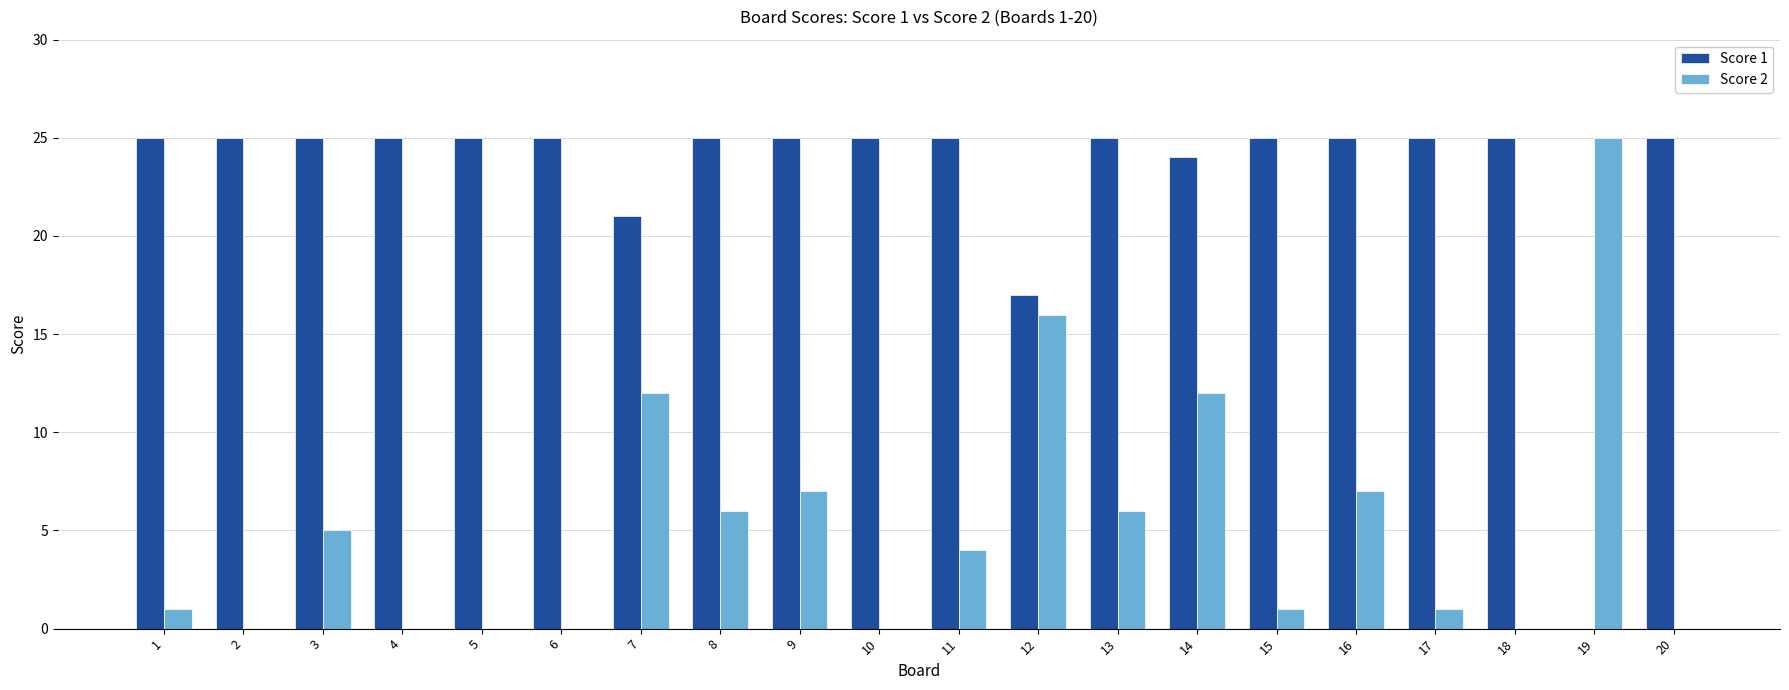

Which series changed the most between 3 and 5?

Score 2